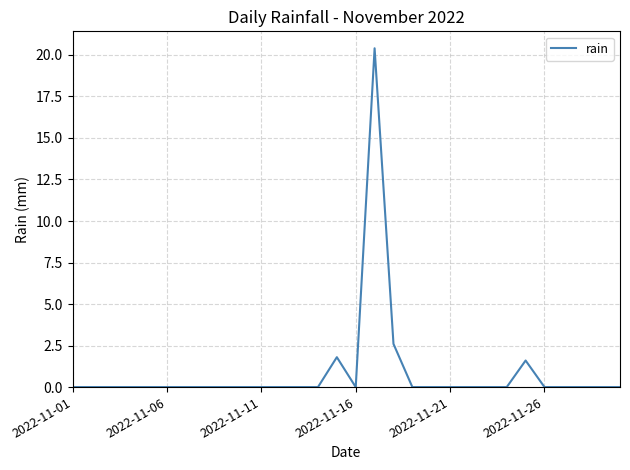

What is the maximum value shown in the chart?

20.4